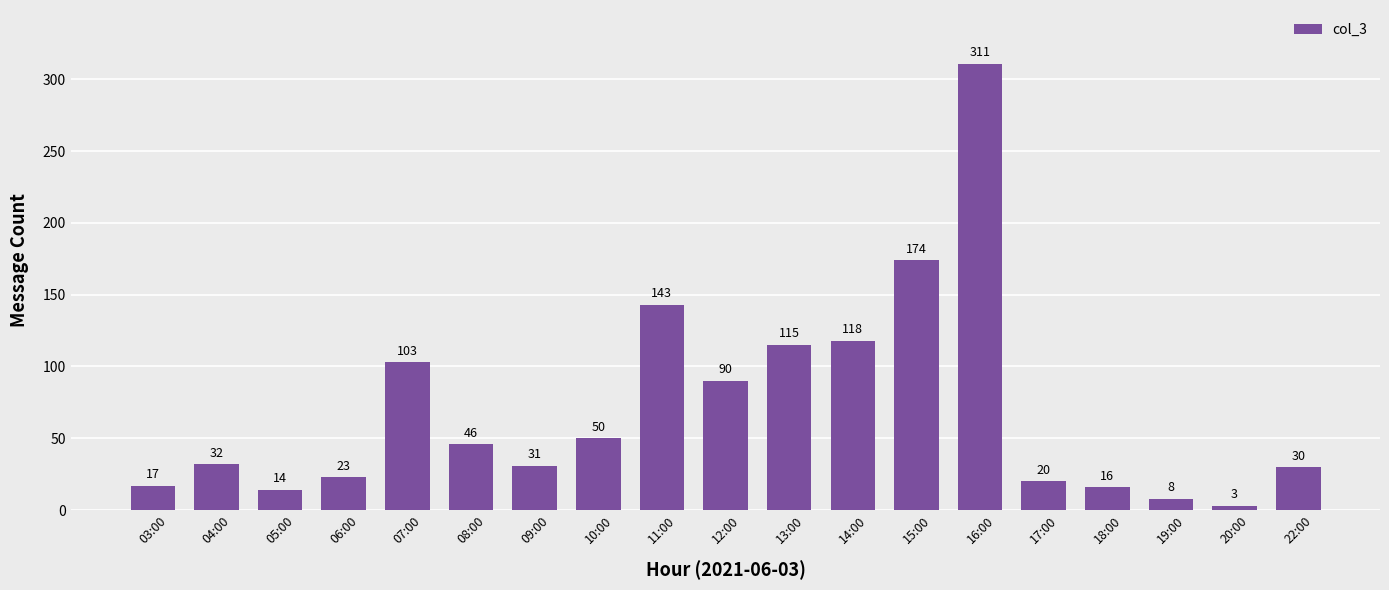

How many values are below 32?

9